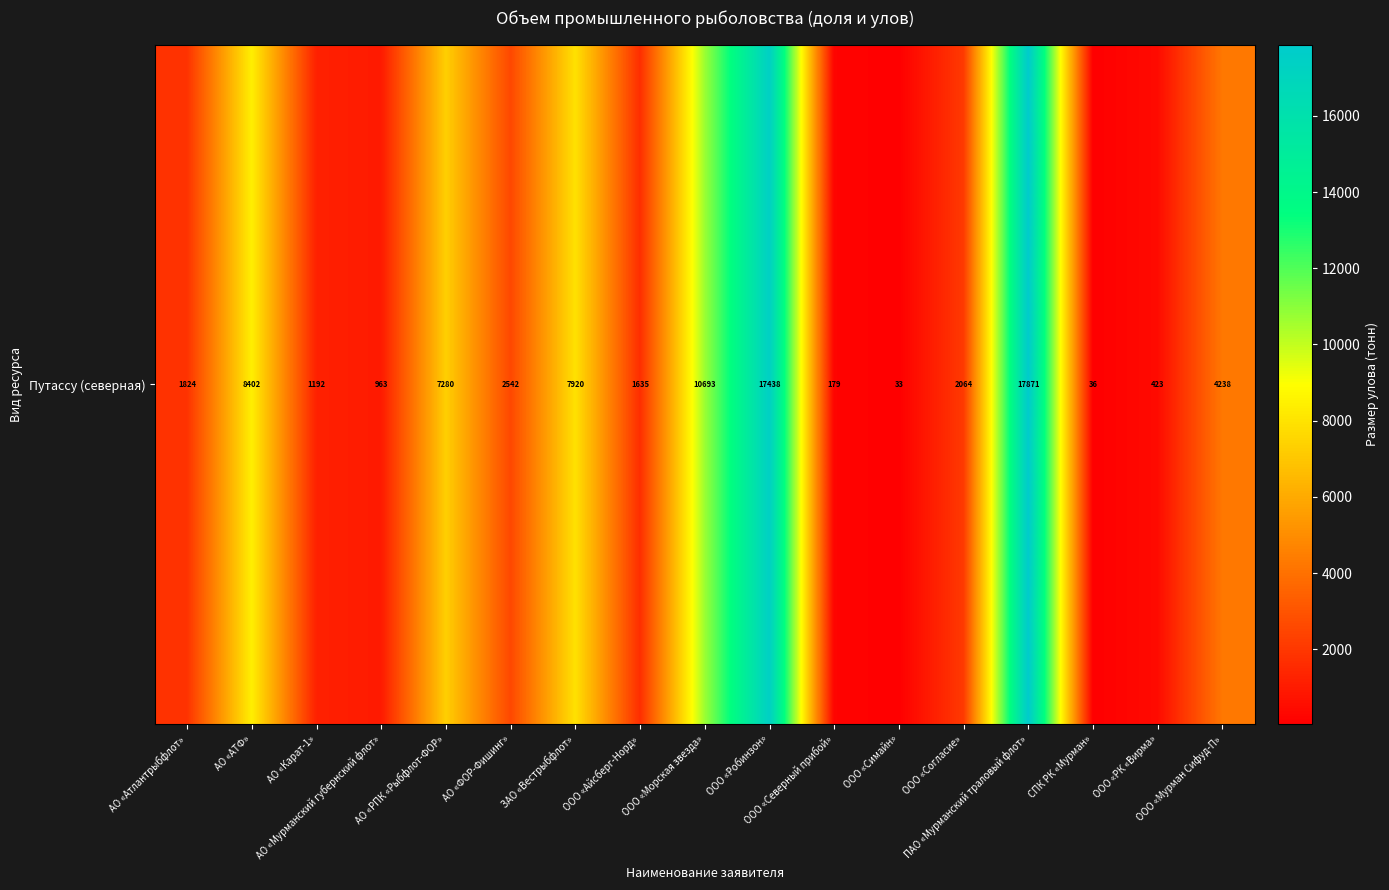

True or false: the data shows 235.3 at ООО «РК «Вирма».

False